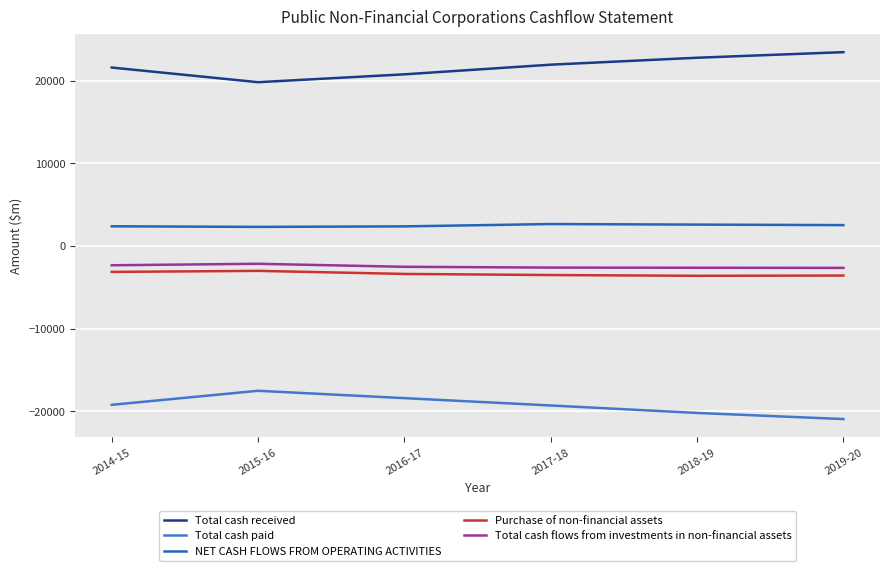

True or false: Total cash flows from investments in non-financial assets and Total cash received cross at least once.

False